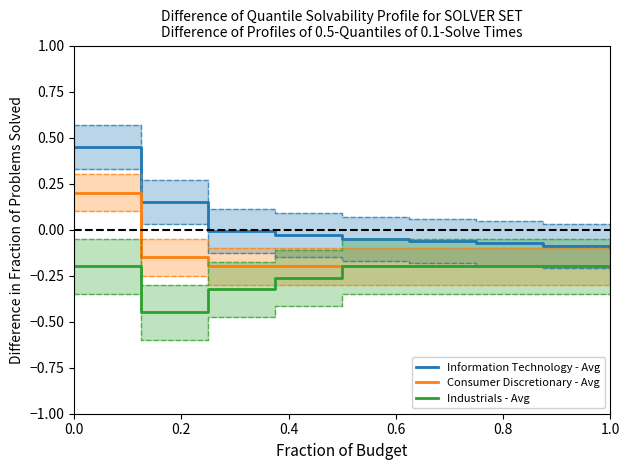

The value of Information Technology - Avg at 0.0 is 0.1. True or false?

False